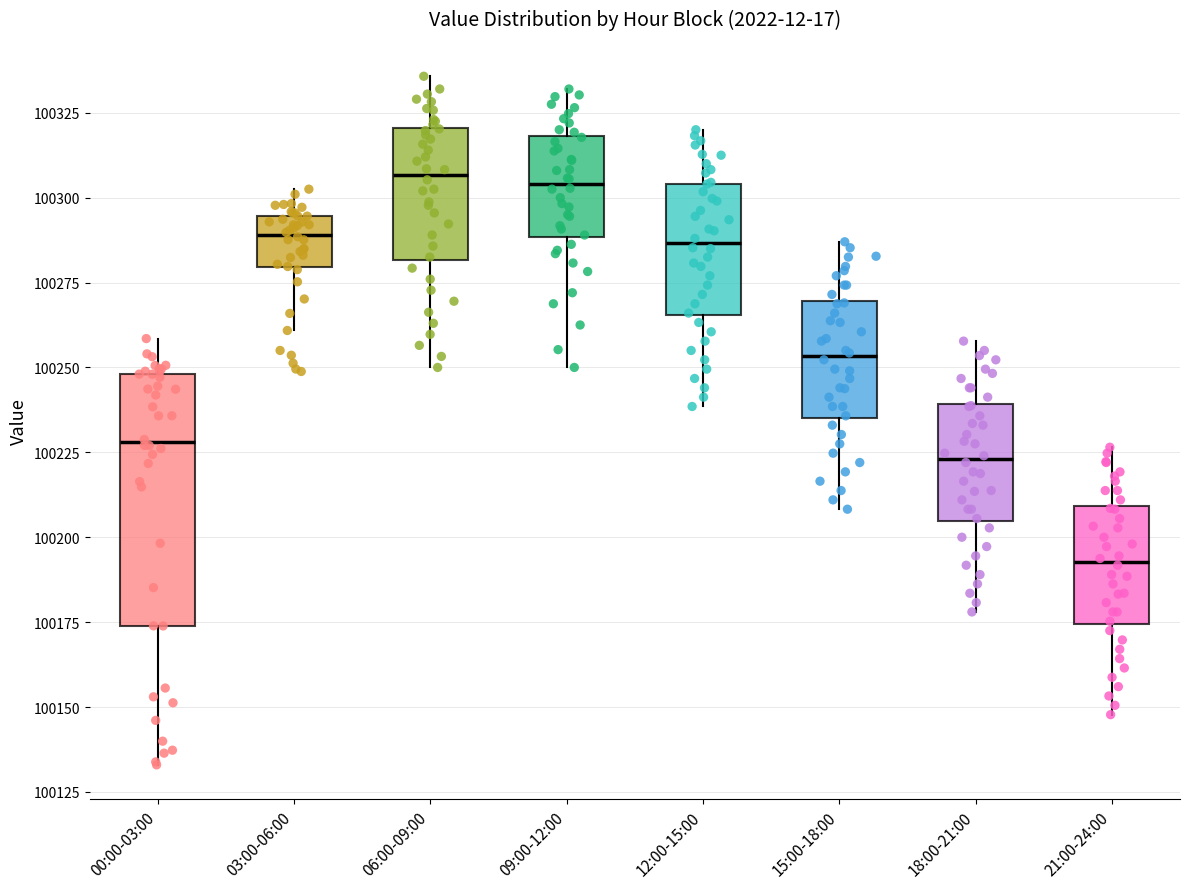

Where is the upper edge of the box for 09:00-12:00 on the y-axis? The values are not printed on the chart, so give them approximately, as read against the axis.

100320